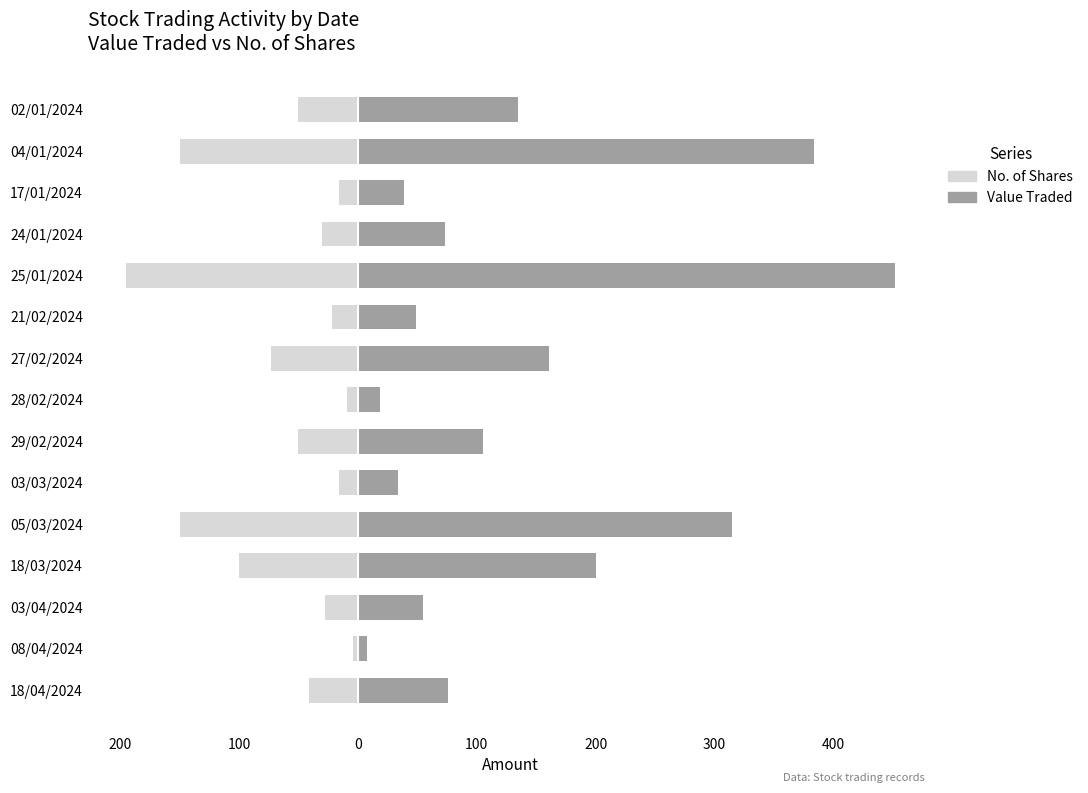

How many values in the No. of Shares series are below -41?

7